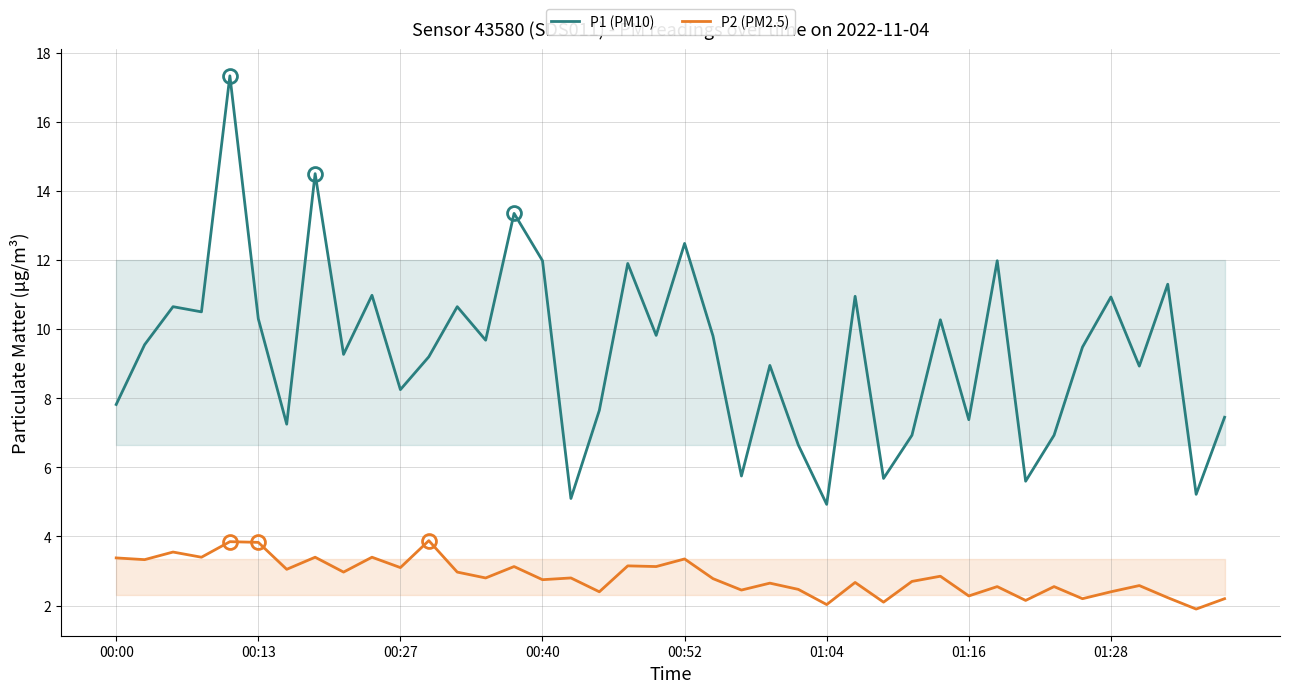

List the series in order of their peak value, highest first.

P1 (PM10), P2 (PM2.5)